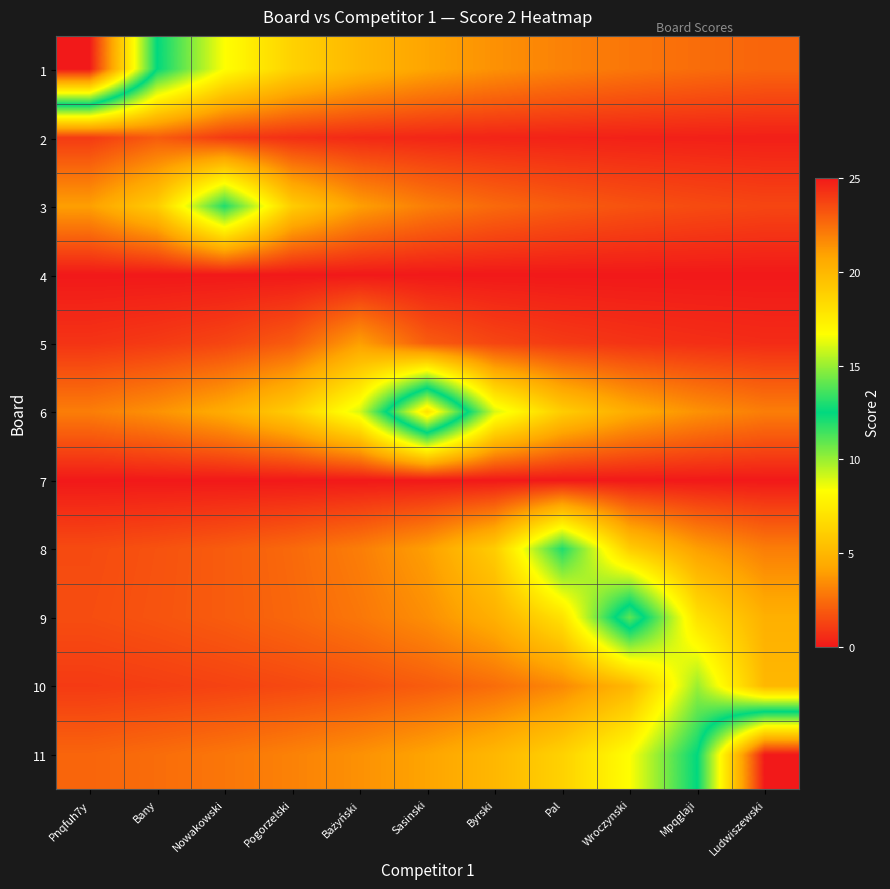

Reading left to right, transcribe all the data shown in this chart.

1: Pnqfuh7y=25.0	Bany=12.5	Nowakowski=8.3	Pogorzelski=6.2	Bażyński=5.0	Sasinski=4.2	Byrski=3.6	Pal=3.1	Wroczynski=2.8	Mpqglaji=2.5	Ludwiszewski=2.3
2: Pnqfuh7y=1.0	Bany=2.0	Nowakowski=1.0	Pogorzelski=0.7	Bażyński=0.5	Sasinski=0.4	Byrski=0.3	Pal=0.3	Wroczynski=0.2	Mpqglaji=0.2	Ludwiszewski=0.2
3: Pnqfuh7y=4.0	Bany=6.0	Nowakowski=12.0	Pogorzelski=6.0	Bażyński=4.0	Sasinski=3.0	Byrski=2.4	Pal=2.0	Wroczynski=1.7	Mpqglaji=1.5	Ludwiszewski=1.3
4: Pnqfuh7y=0.0	Bany=0.0	Nowakowski=0.0	Pogorzelski=0.0	Bażyński=0.0	Sasinski=0.0	Byrski=0.0	Pal=0.0	Wroczynski=0.0	Mpqglaji=0.0	Ludwiszewski=0.0
5: Pnqfuh7y=0.8	Bany=1.0	Nowakowski=1.3	Pogorzelski=2.0	Bażyński=4.0	Sasinski=2.0	Byrski=1.3	Pal=1.0	Wroczynski=0.8	Mpqglaji=0.7	Ludwiszewski=0.6
6: Pnqfuh7y=3.0	Bany=3.6	Nowakowski=4.5	Pogorzelski=6.0	Bażyński=9.0	Sasinski=18.0	Byrski=9.0	Pal=6.0	Wroczynski=4.5	Mpqglaji=3.6	Ludwiszewski=3.0
7: Pnqfuh7y=0.0	Bany=0.0	Nowakowski=0.0	Pogorzelski=0.0	Bażyński=0.0	Sasinski=0.0	Byrski=0.0	Pal=0.0	Wroczynski=0.0	Mpqglaji=0.0	Ludwiszewski=0.0
8: Pnqfuh7y=1.5	Bany=1.7	Nowakowski=2.0	Pogorzelski=2.4	Bażyński=3.0	Sasinski=4.0	Byrski=6.0	Pal=12.0	Wroczynski=6.0	Mpqglaji=4.0	Ludwiszewski=3.0
9: Pnqfuh7y=1.6	Bany=1.8	Nowakowski=2.0	Pogorzelski=2.3	Bażyński=2.8	Sasinski=3.5	Byrski=4.7	Pal=7.0	Wroczynski=14.0	Mpqglaji=7.0	Ludwiszewski=4.7
10: Pnqfuh7y=1.0	Bany=1.1	Nowakowski=1.2	Pogorzelski=1.4	Bażyński=1.7	Sasinski=2.0	Byrski=2.5	Pal=3.3	Wroczynski=5.0	Mpqglaji=10.0	Ludwiszewski=5.0
11: Pnqfuh7y=2.3	Bany=2.5	Nowakowski=2.8	Pogorzelski=3.1	Bażyński=3.6	Sasinski=4.2	Byrski=5.0	Pal=6.2	Wroczynski=8.3	Mpqglaji=12.5	Ludwiszewski=25.0